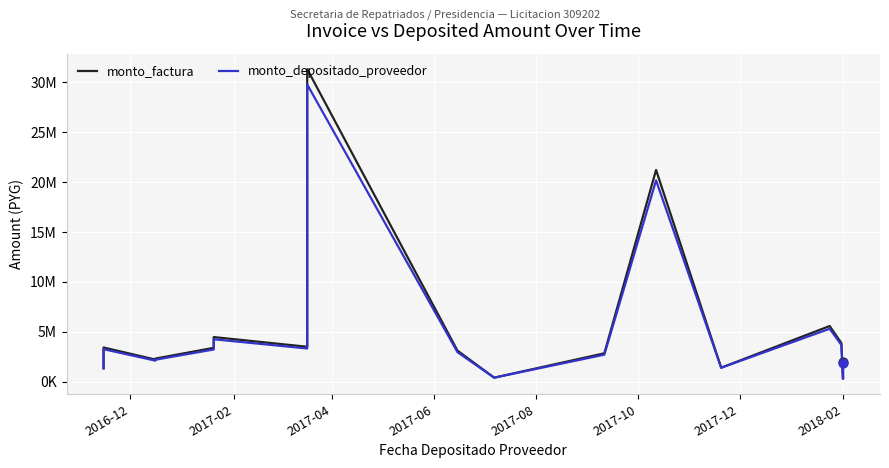

At how many categories does at least one series exceed 13867475?

2